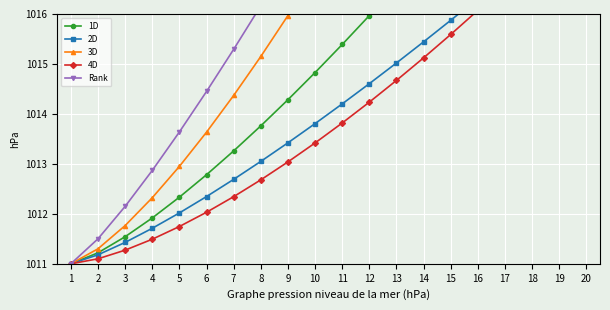

True or false: Rank and 1D cross at least once.

False